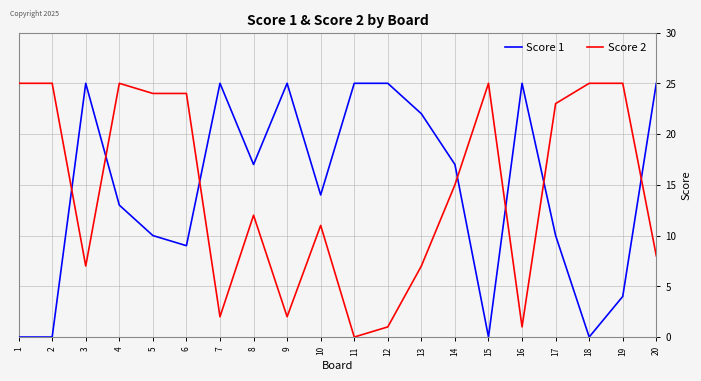

The Score 1 series shows 25 at 3. True or false?

True